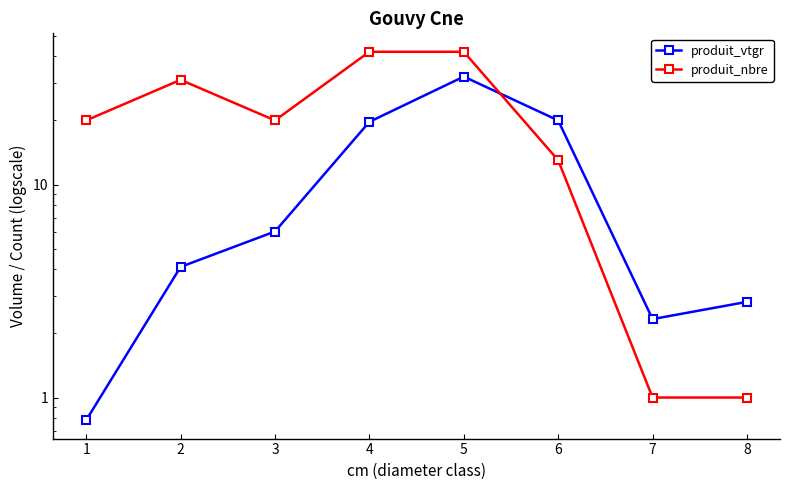

What is the difference between the produit_nbre values at 3 and 8?

19.0